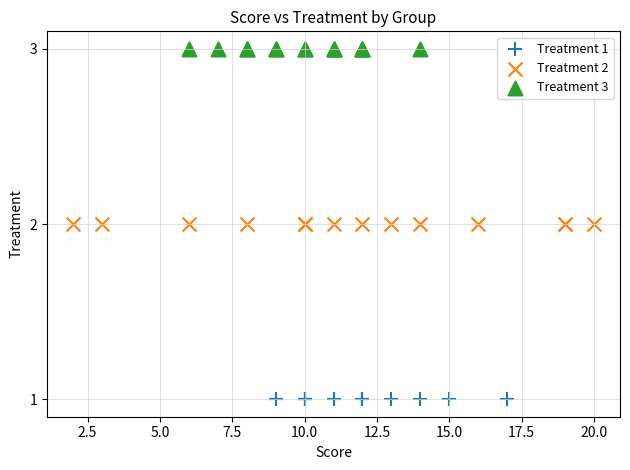

Which series contains the highest Y value?

Treatment 3